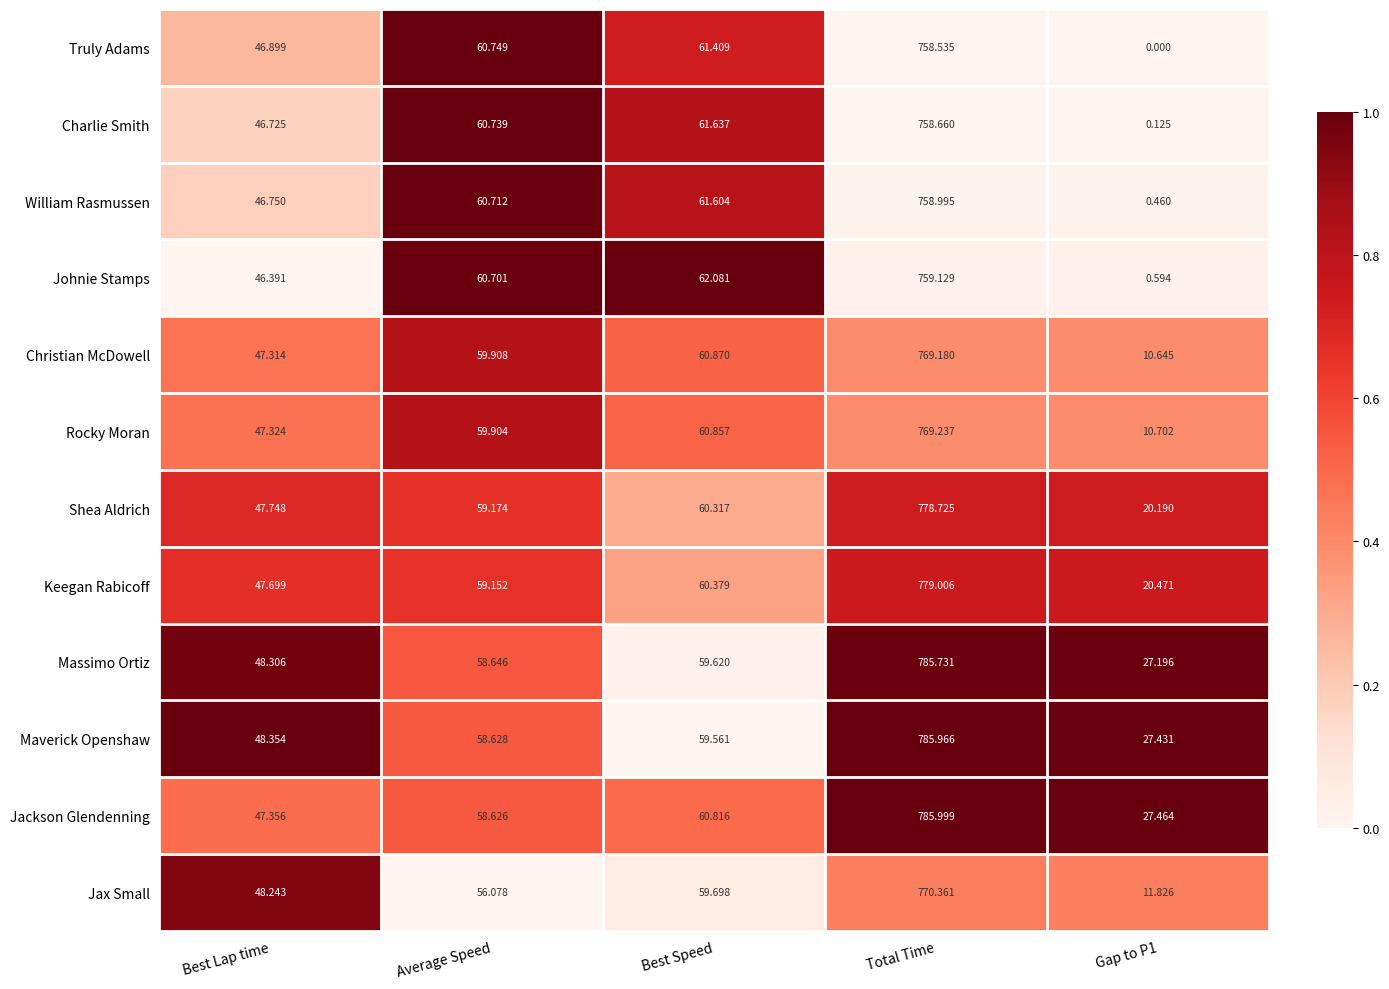

Where is Rocky Moran nearest to the value 389?

Best Speed